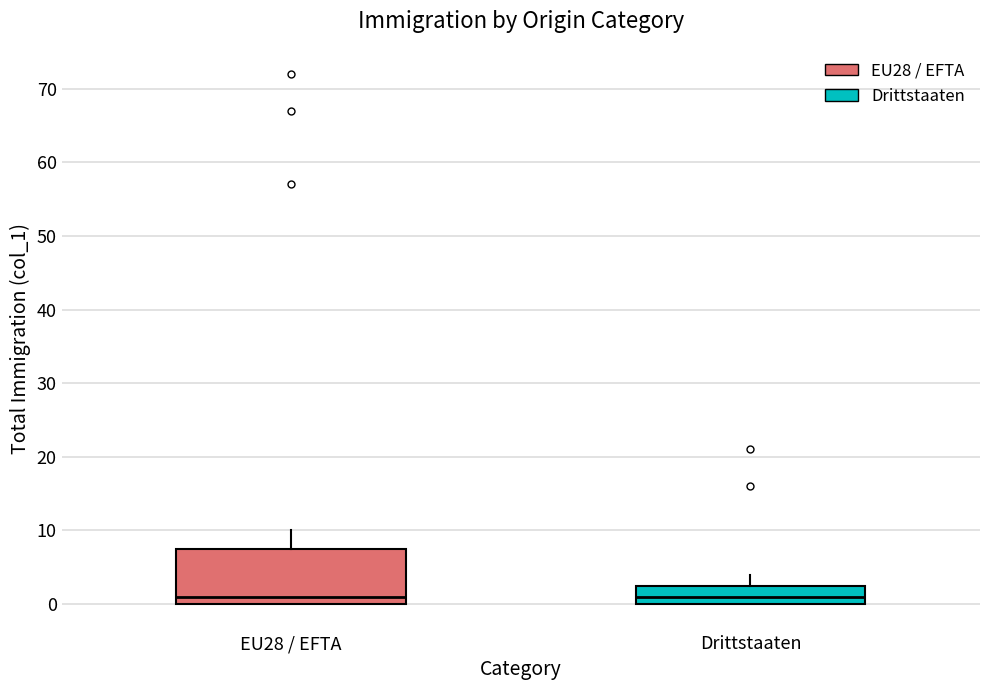

Where is the upper edge of the box for Drittstaaten on the y-axis? The values are not printed on the chart, so give them approximately, as read against the axis.

3